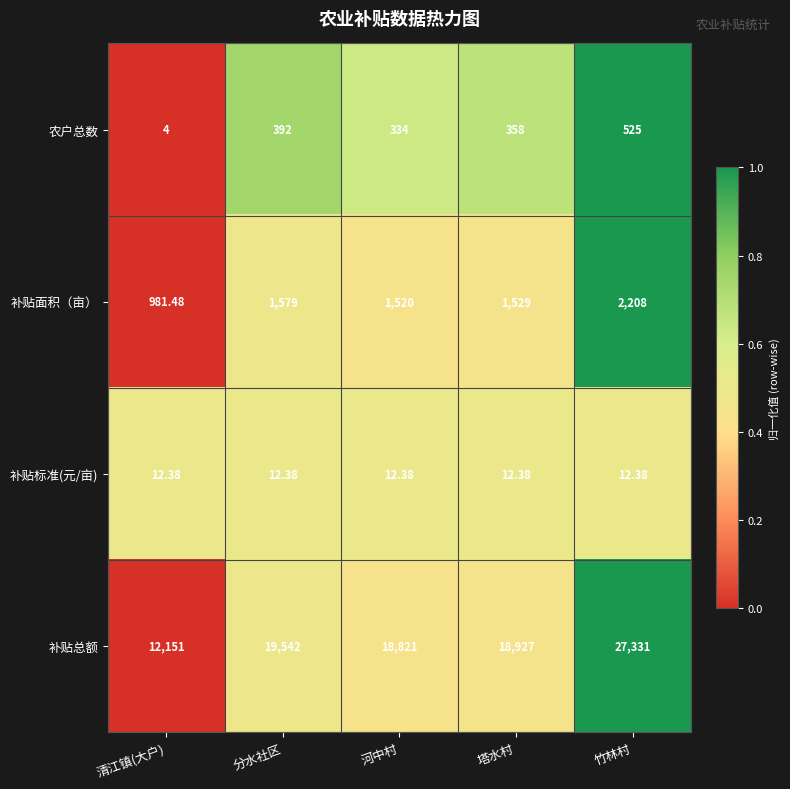

Count the number of data series in this chart.

4